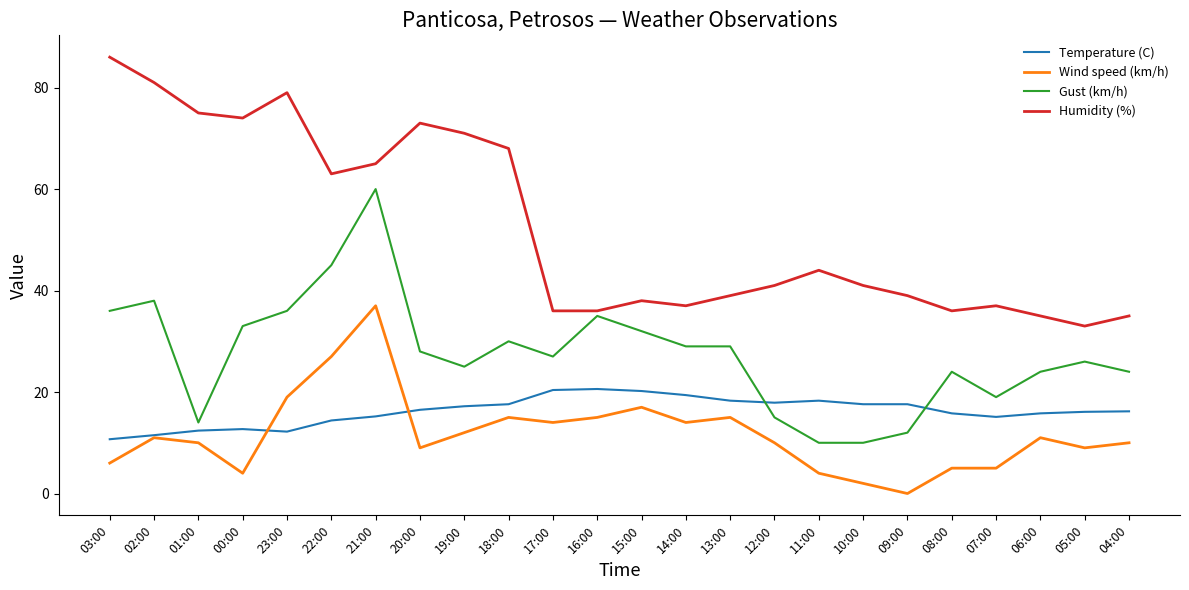

At which category does the chart reach its minimum across all series?

09:00